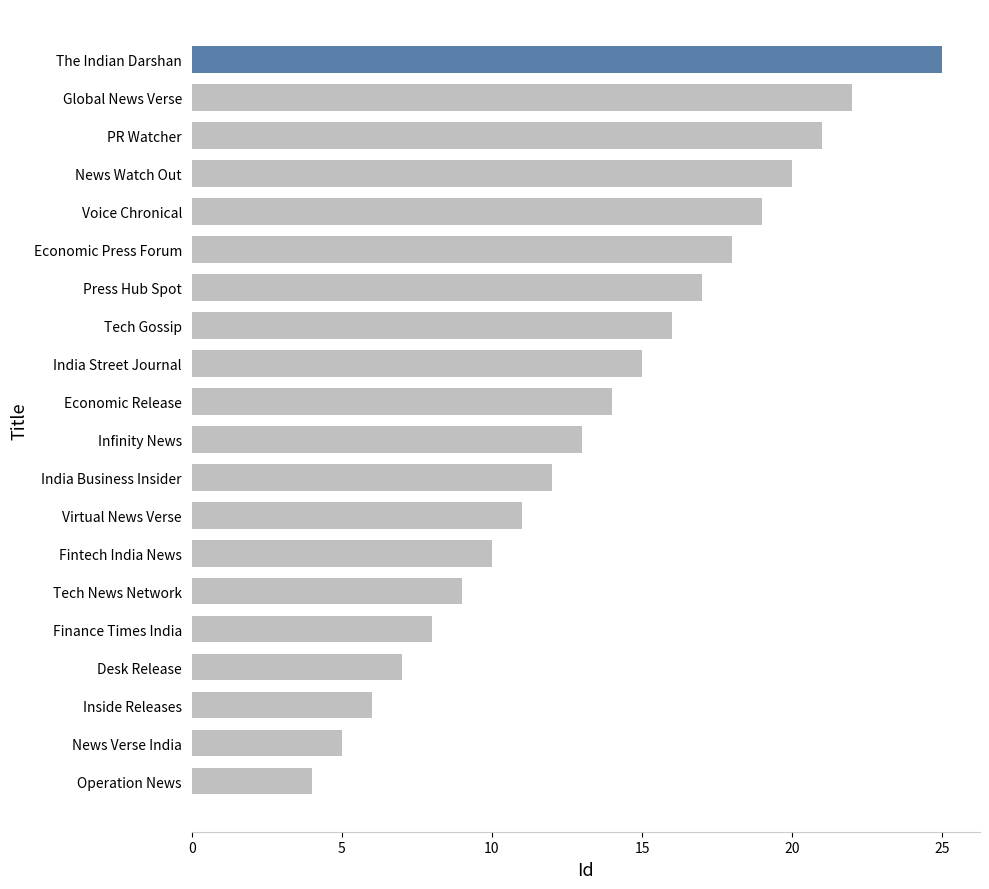

What is the sum of all values?

272